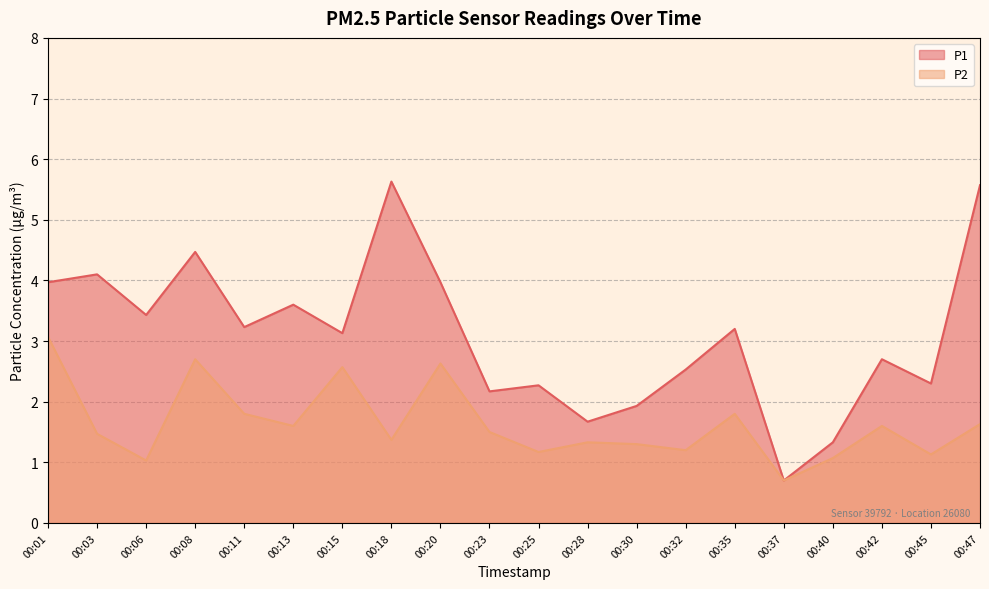

What is the value of the P1 point at the 6th from the left?

3.6